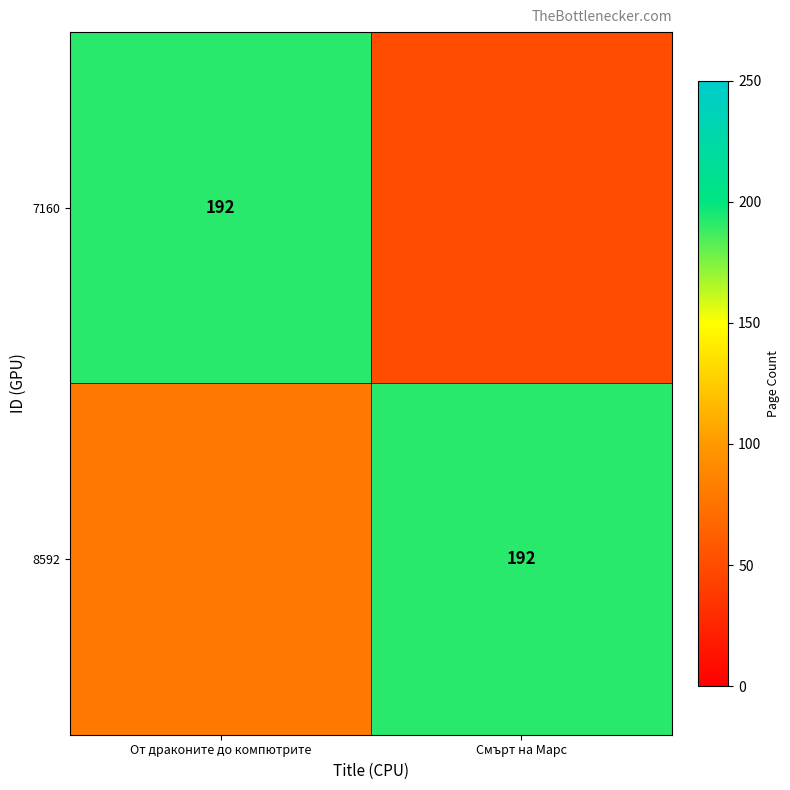

At which category does the chart reach its peak across all series?

От драконите до компютрите